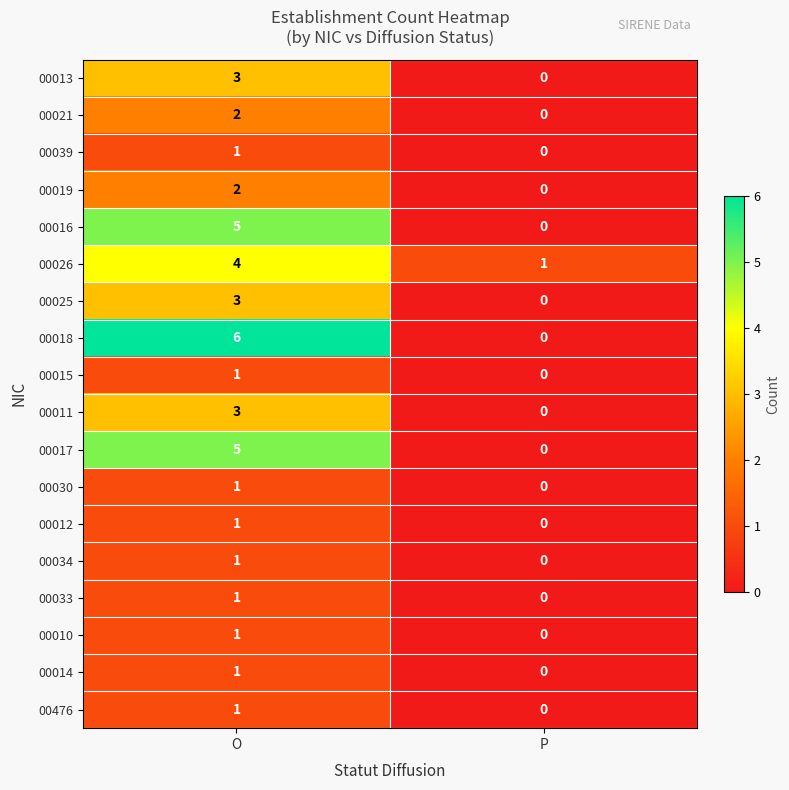

Rank the categories by 00012 value from lowest to highest.

P, O